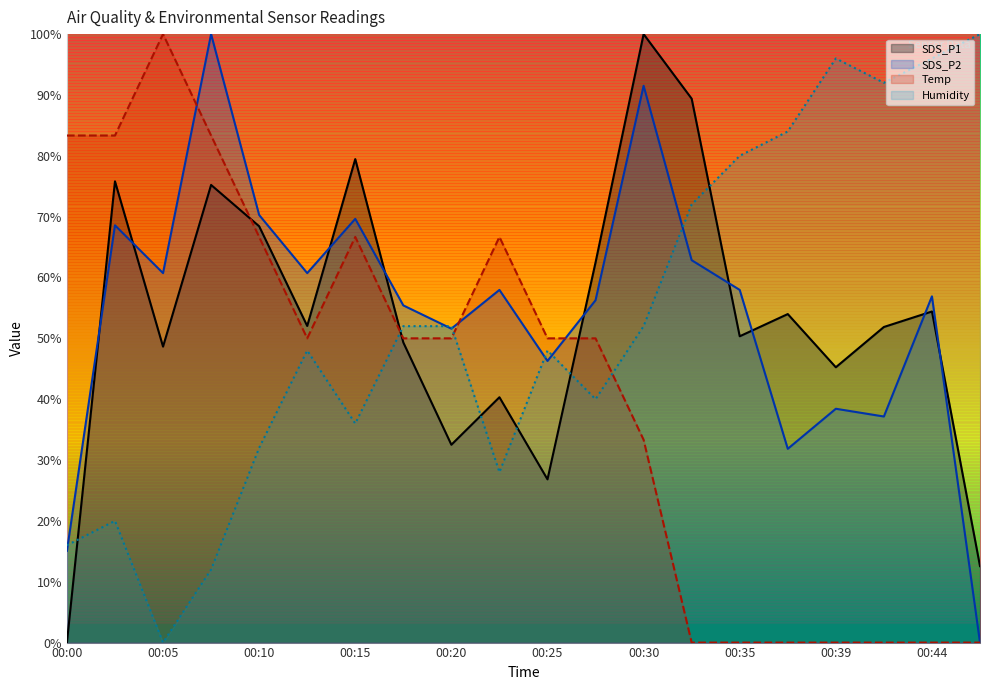

Which series ends up on top after the final intersection of SDS_P2 and SDS_P1?

SDS_P1